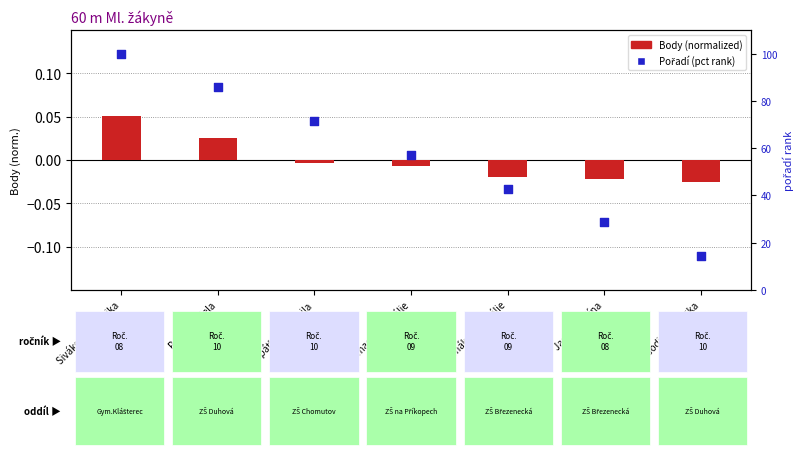

At how many categories does at least one series exceed 54?

4